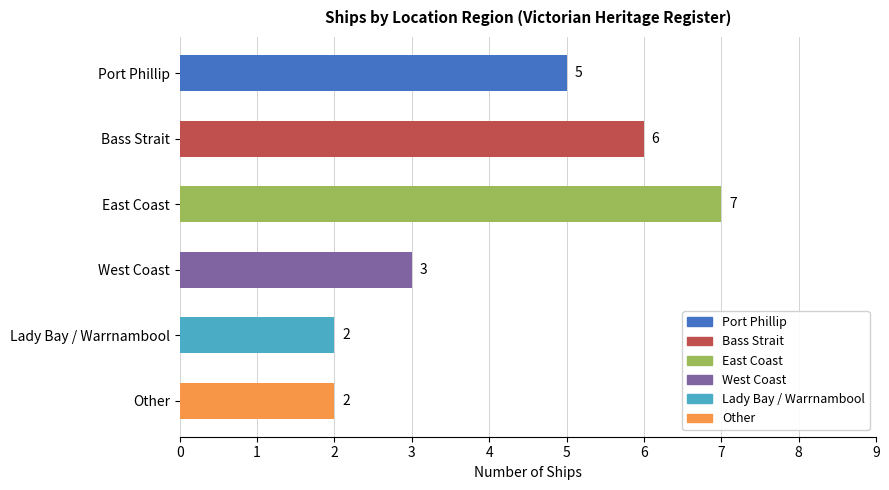

The chart shows a value of 2 at Lady Bay / Warrnambool. True or false?

True